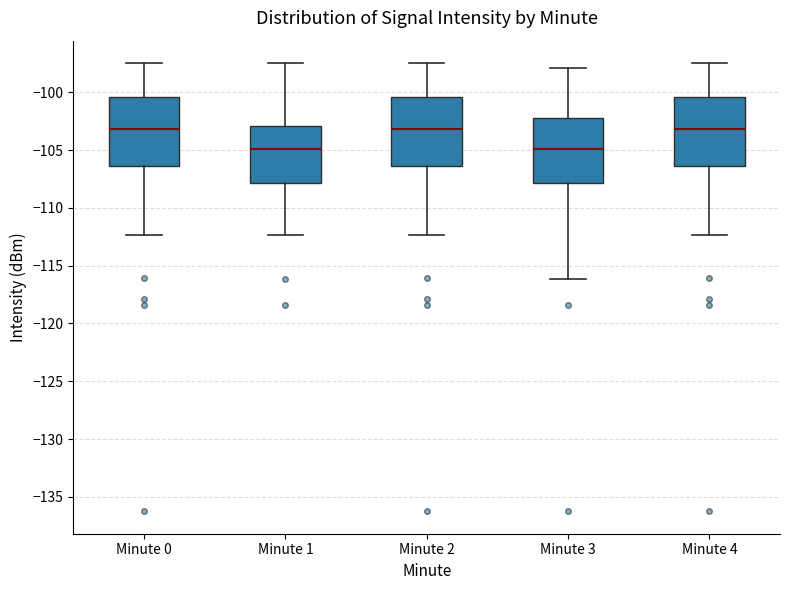

Reading left to right, read every box against the y-axis: the position of its median line, the range the box covers, and the ends of its whiskers. The values are not printed on the chart, so give them approximately, as read against the axis.

Minute 0: median -103.0, box -106.5 to -100.5, whiskers -112.5 to -97.5
Minute 1: median -105.0, box -108.0 to -103.0, whiskers -112.5 to -97.5
Minute 2: median -103.0, box -106.5 to -100.5, whiskers -112.5 to -97.5
Minute 3: median -105.0, box -108.0 to -102.0, whiskers -116.0 to -98.0
Minute 4: median -103.0, box -106.5 to -100.5, whiskers -112.5 to -97.5